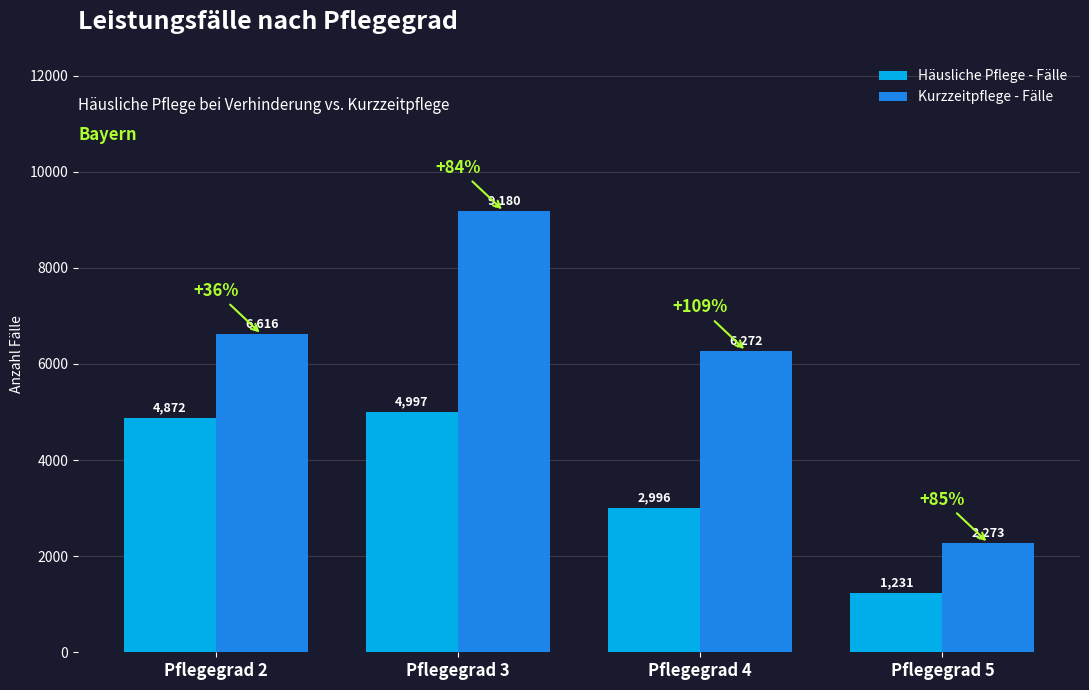

Is it true that Häusliche Pflege - Fälle equals 1753 at Pflegegrad 5?

False